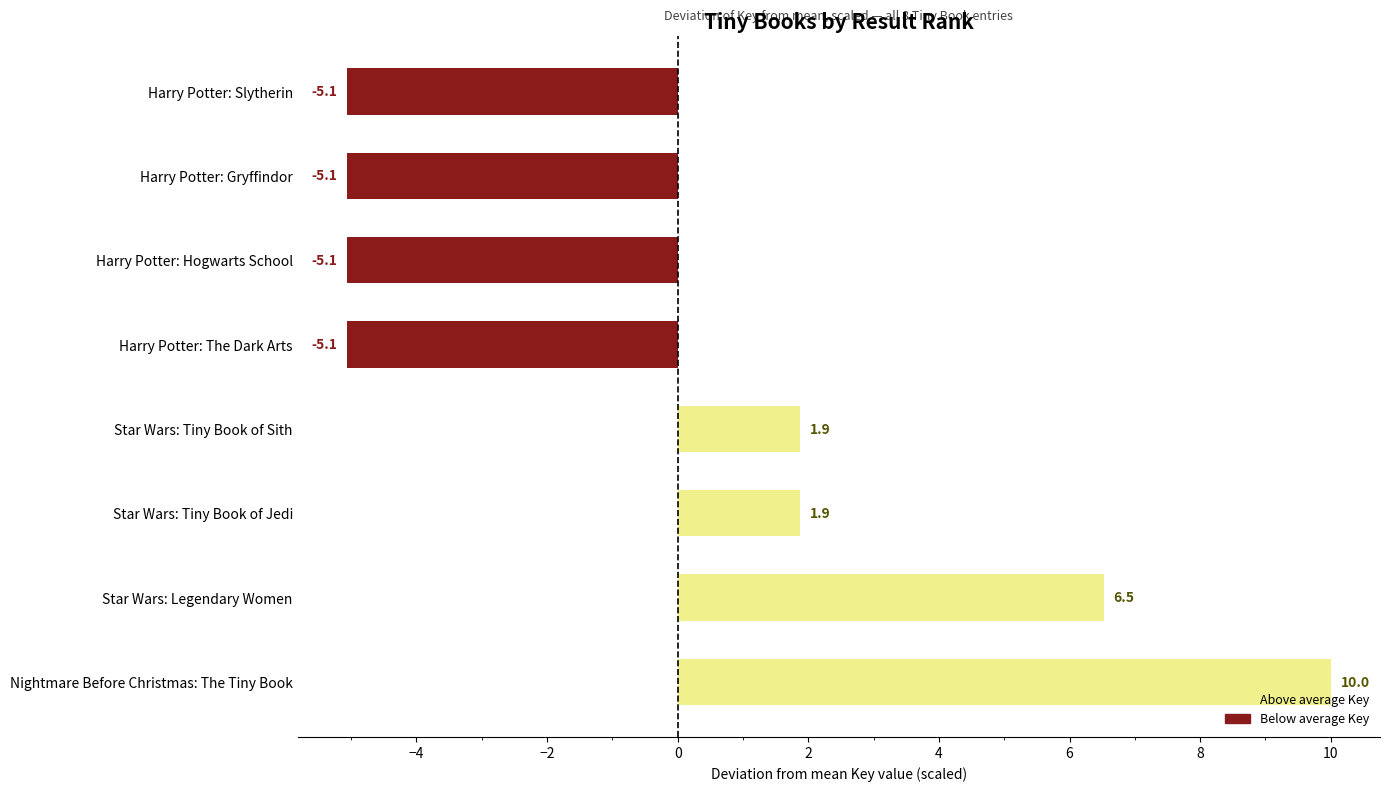

Reading bottom to top, extract all data points from this chart.

10.0	6.5	1.9	1.9	-5.1	-5.1	-5.1	-5.1